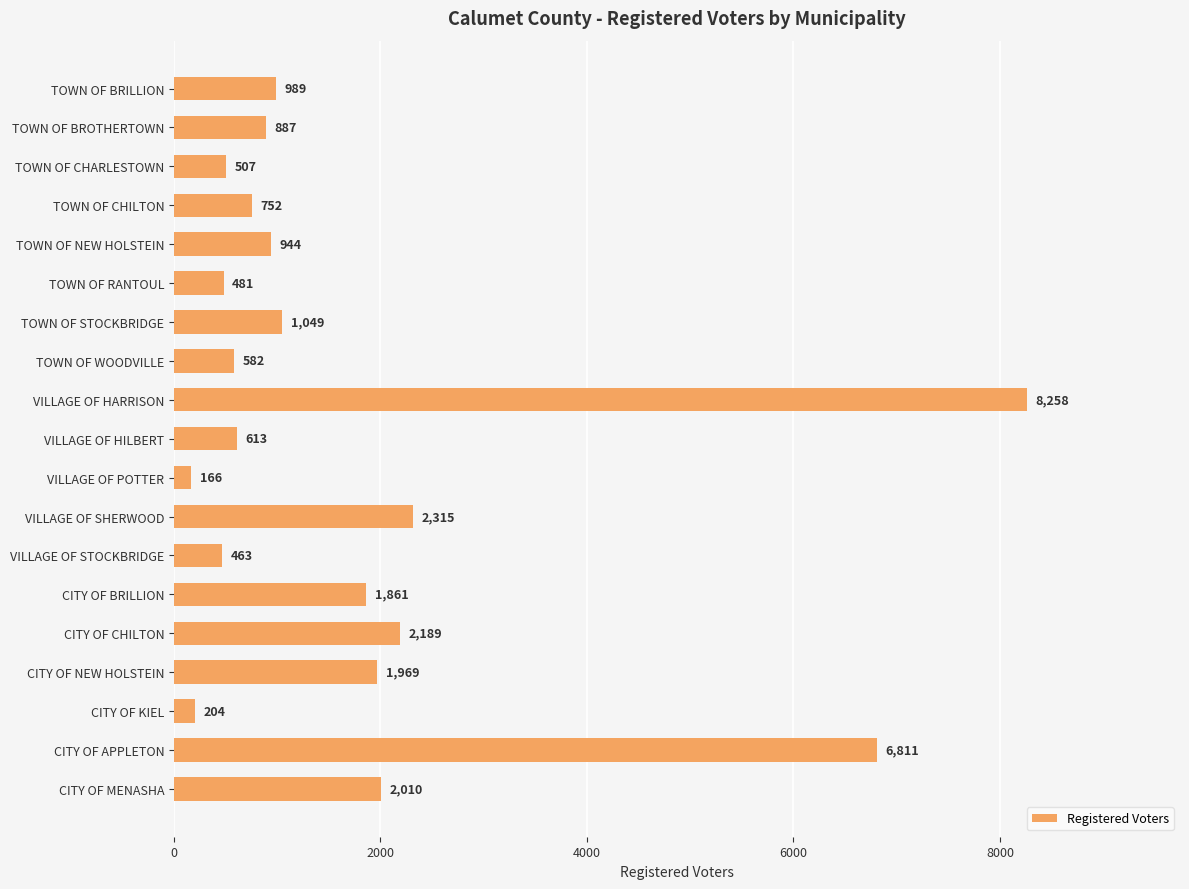

What is the label of the 5th bar from the top?

TOWN OF NEW HOLSTEIN